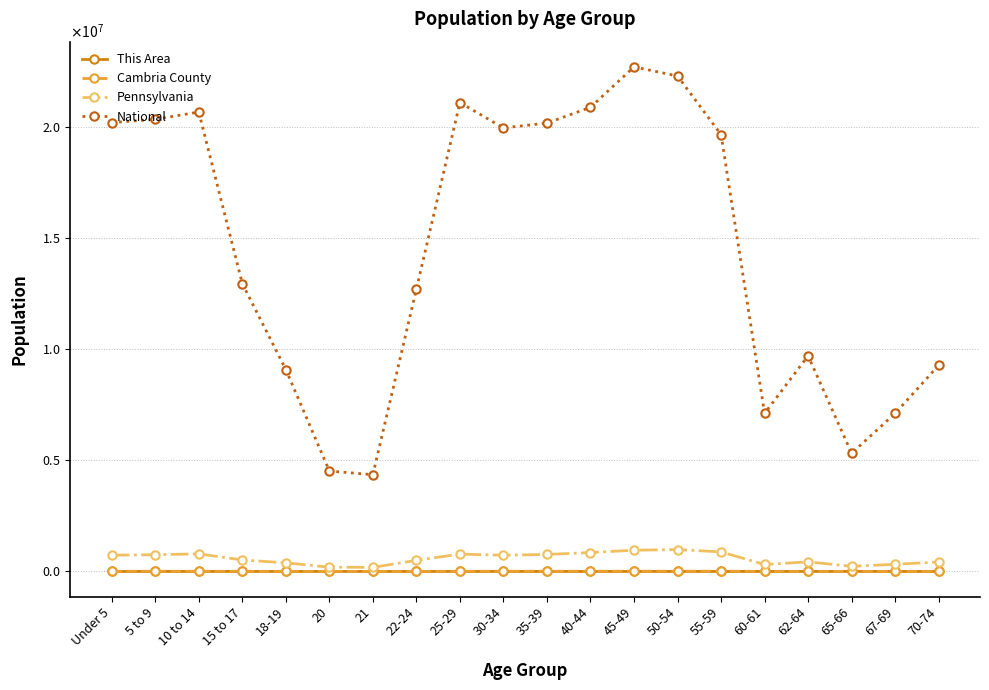

Does the chart display data point markers on the line(s)?

Yes